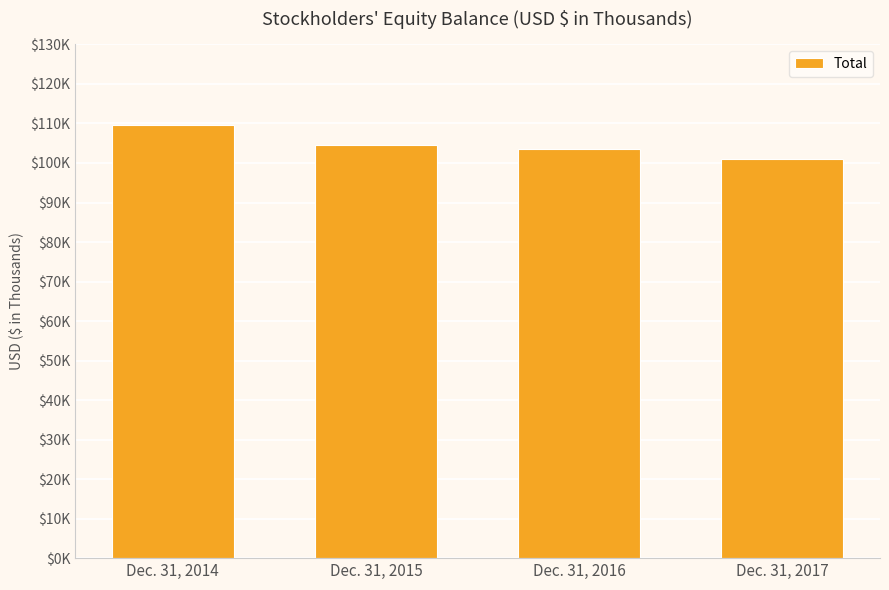

What is the value of the 2nd bar from the left?

104431